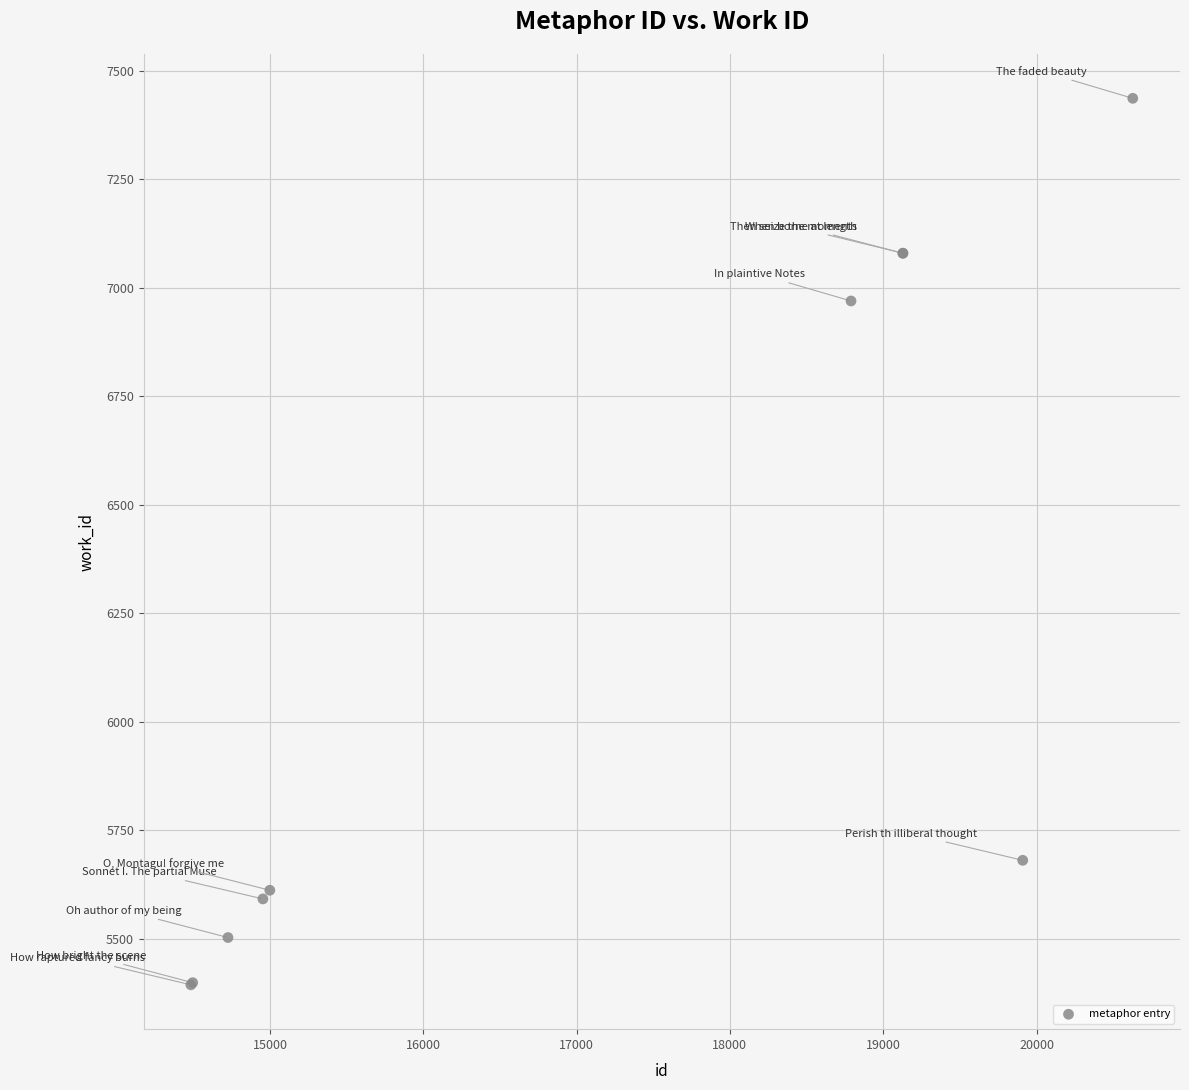

What Y value in the scatter plot is closest to 6415?

6970